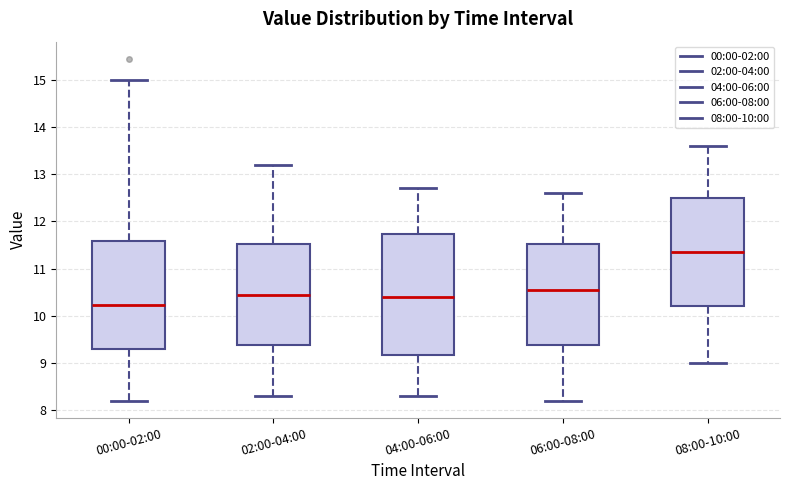

Which box has the lowest median line?

00:00-02:00